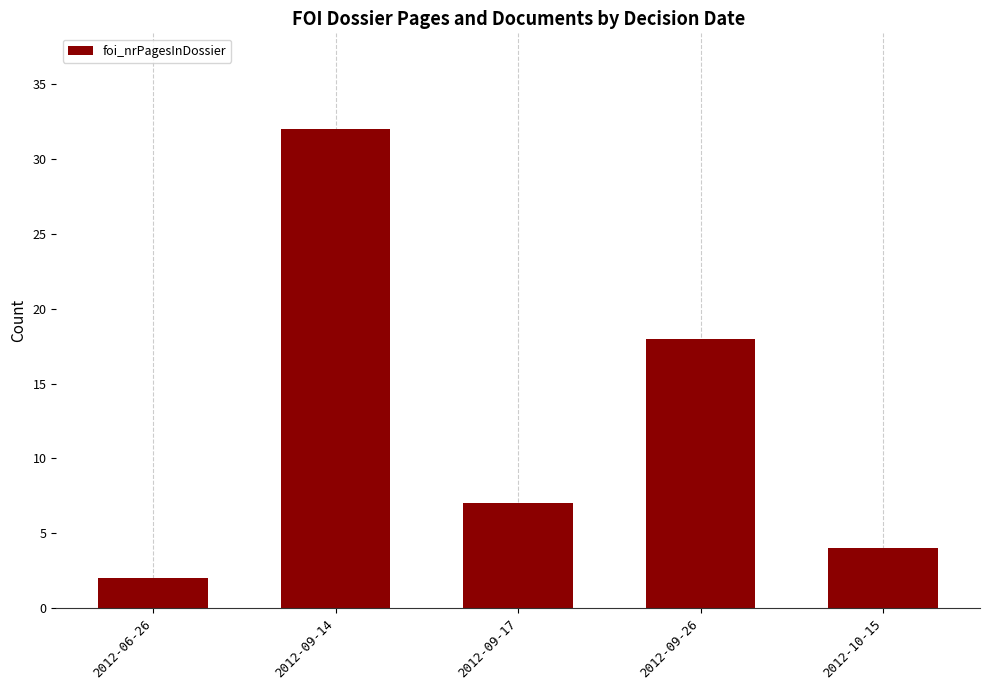

True or false: the data shows 11 at 2012-09-14.

False